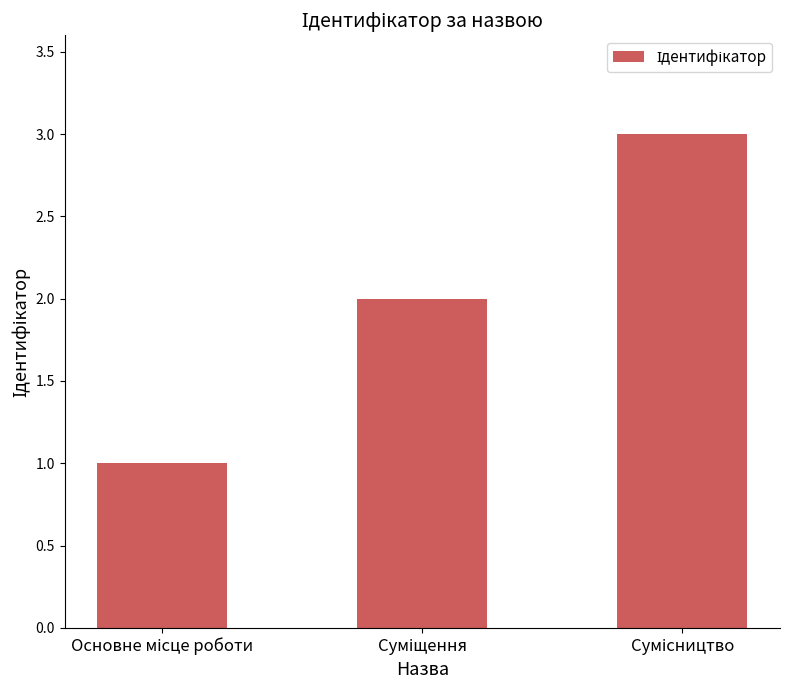

What is the sum of all values?

6